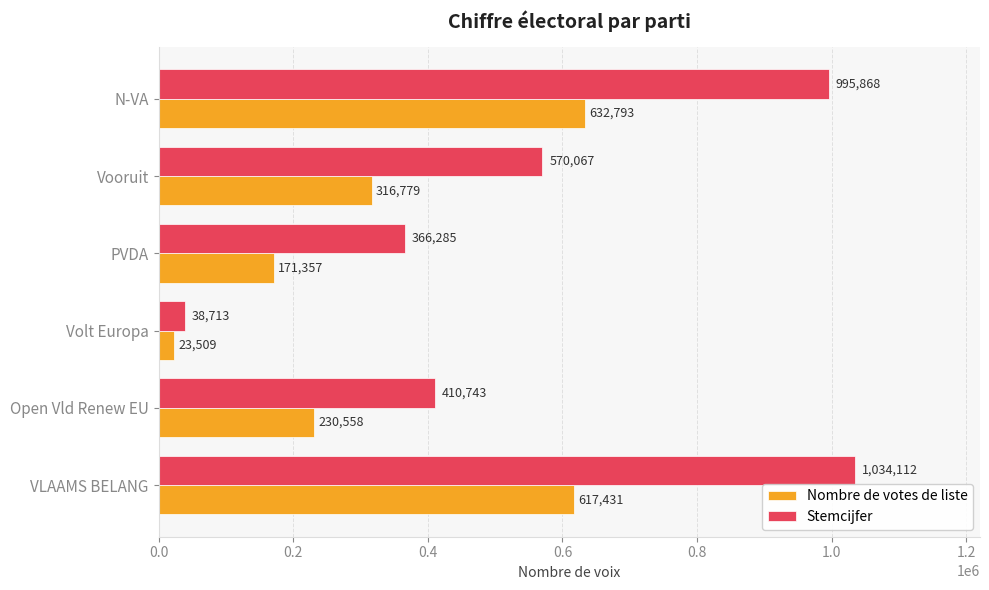

At how many categories does at least one series exceed 66800?

5